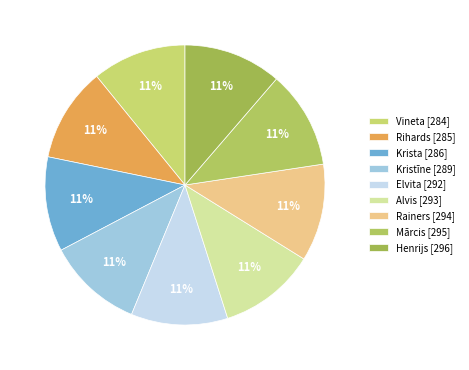

The Rainers slice represents 23% of the pie. True or false?

False